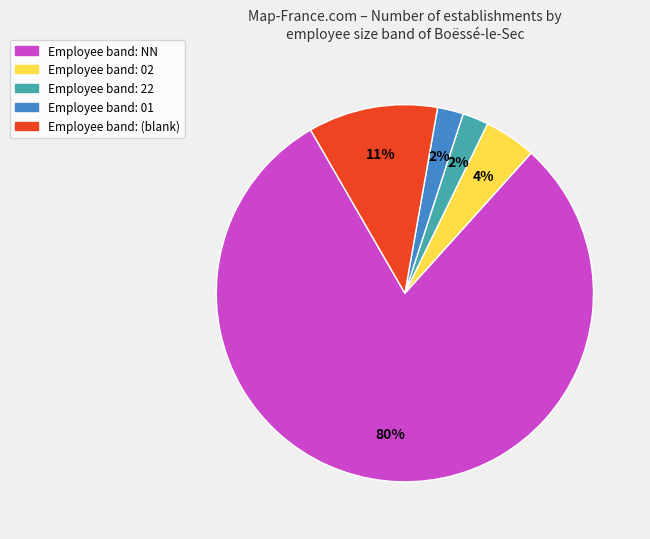

To the nearest percent, what is the average slice percentage?

20%